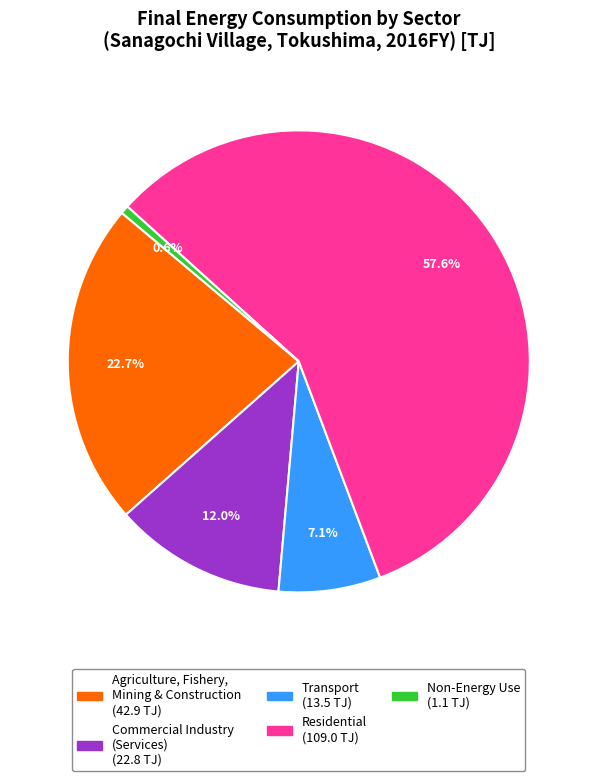

Is there any slice that represents more than half of the pie?

Yes